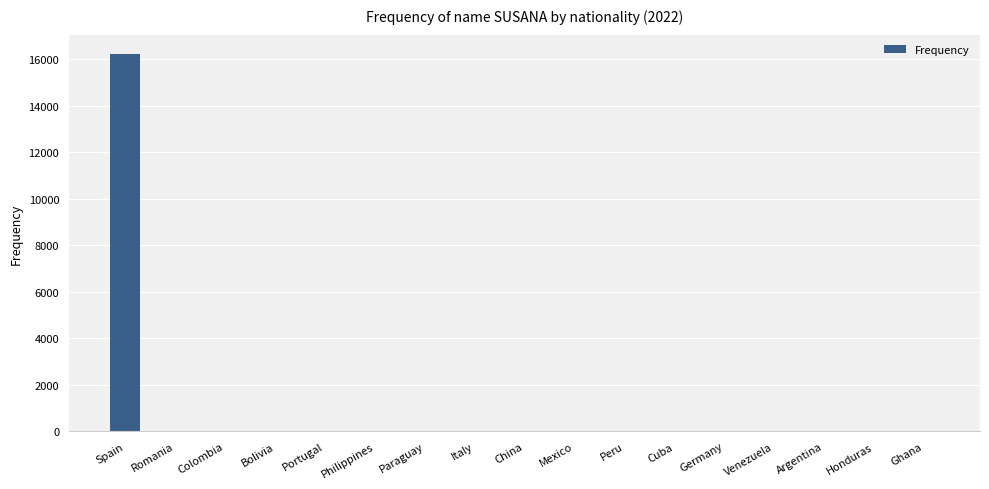

What is the greatest value displayed?

16236